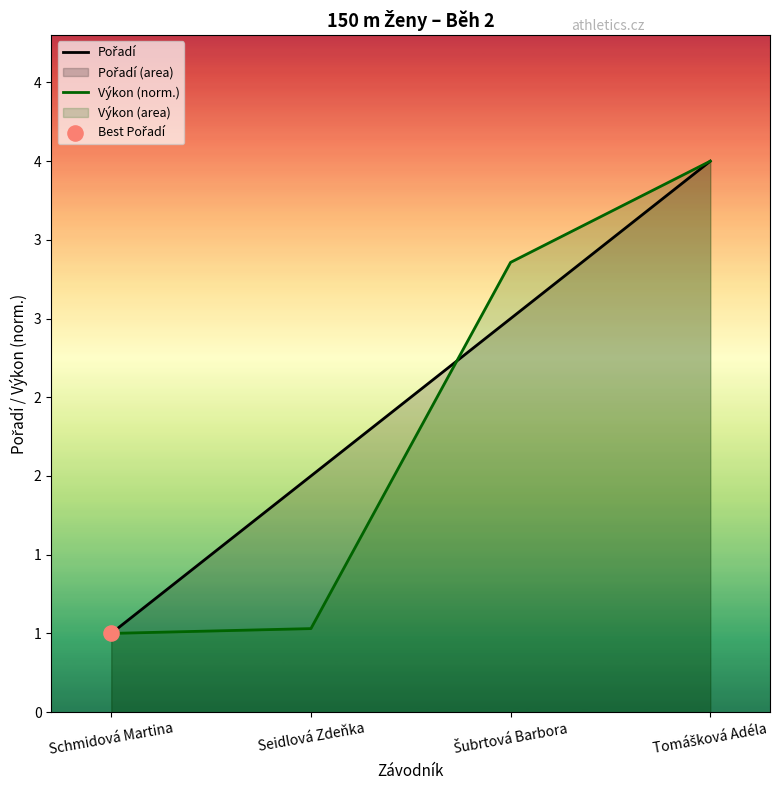

Which series has the largest total across all categories?

Pořadí